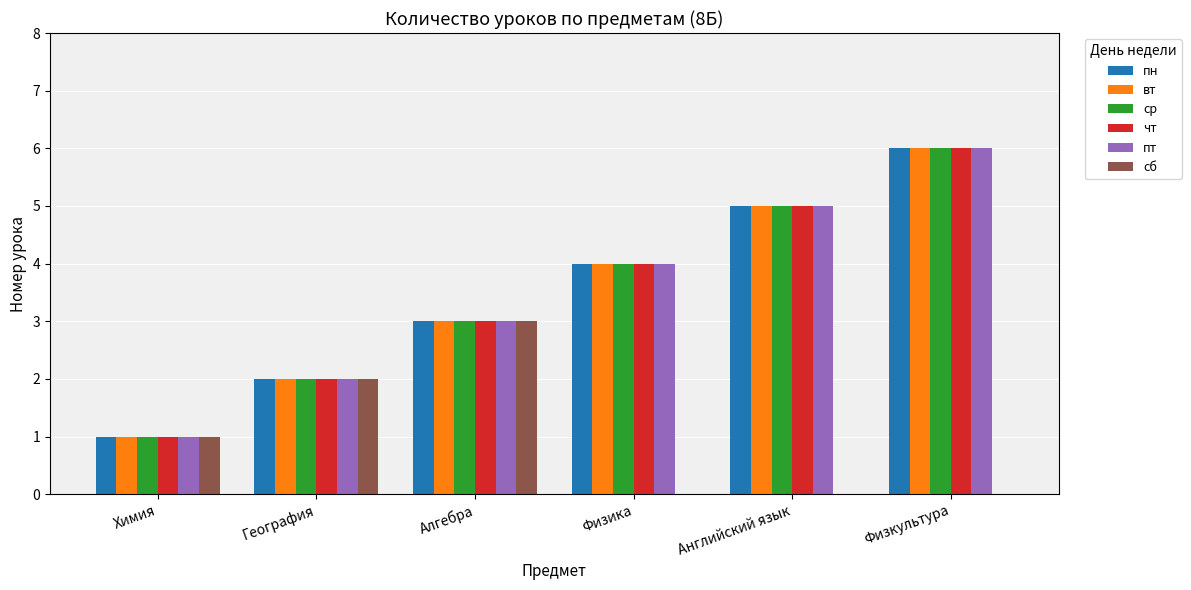

How many series are shown in this chart?

6